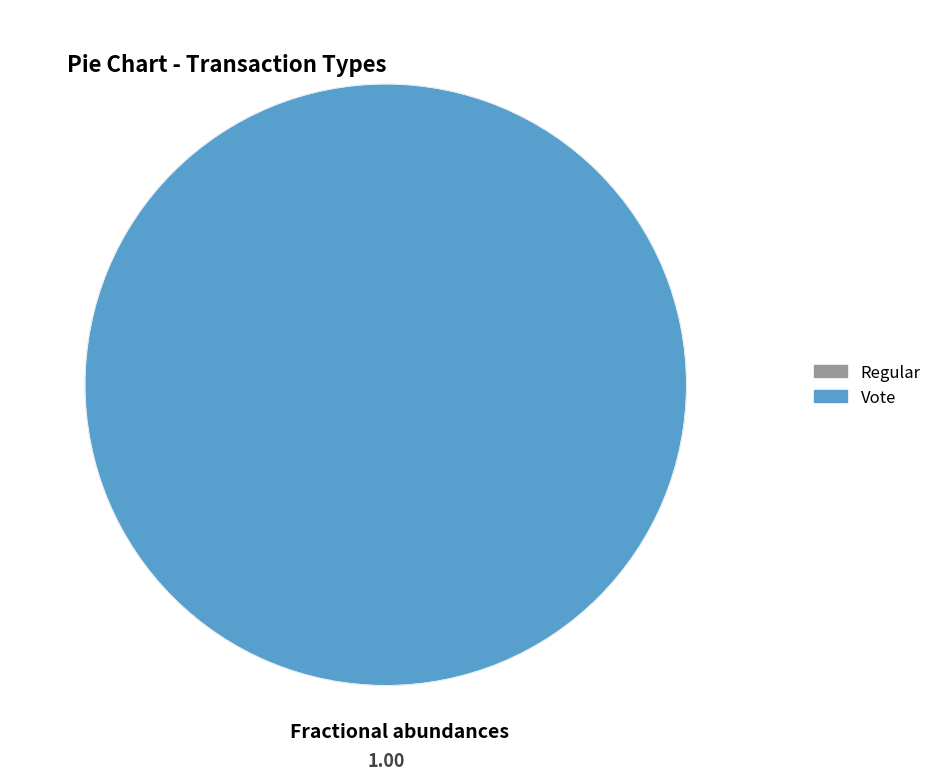

Is it true that Vote is 100% of the pie?

True